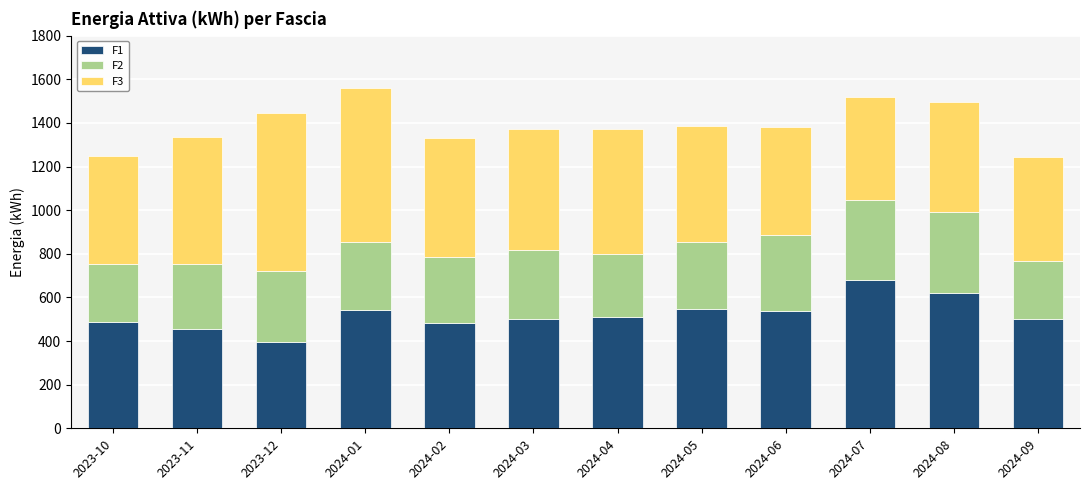

What is the maximum value for F1?

681